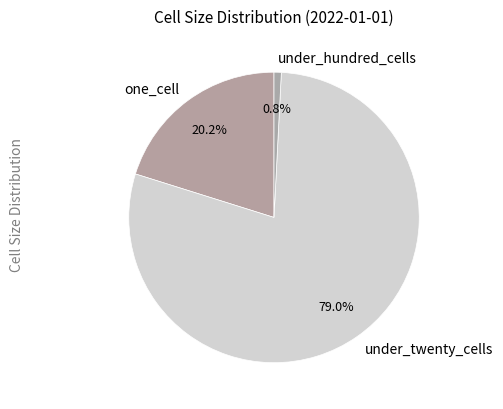

How many slices are in this pie chart?

3